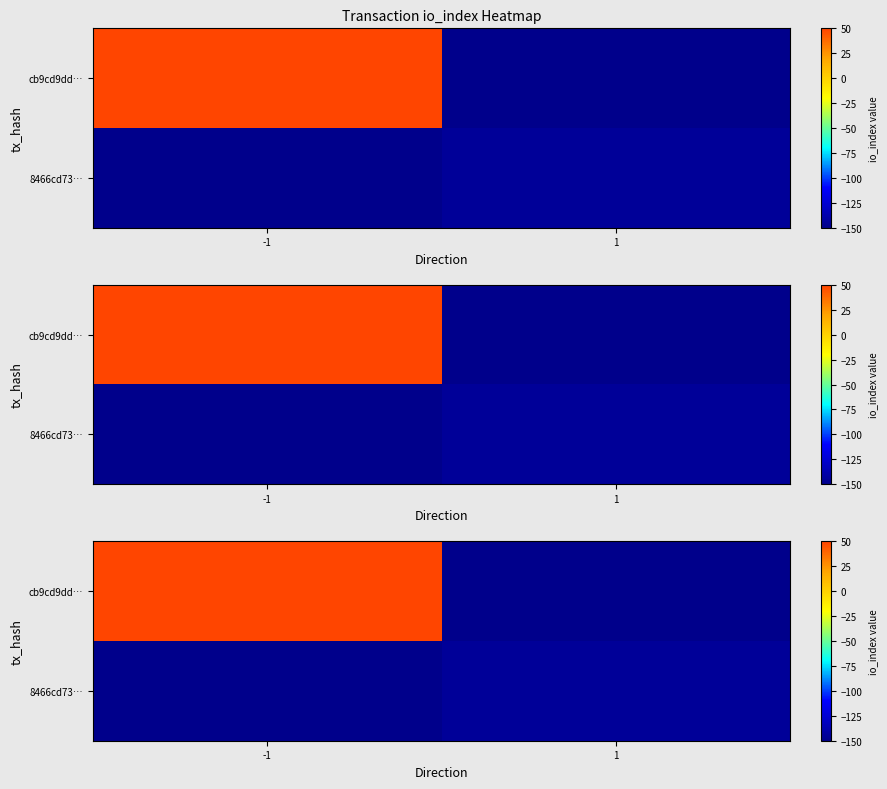

At which label is row_0 closest to -50?

-1